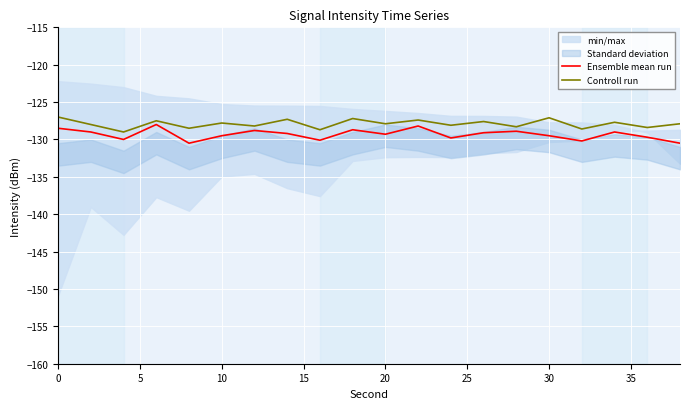

What is the difference between the maximum and minimum values in the Controll run series?

2.0